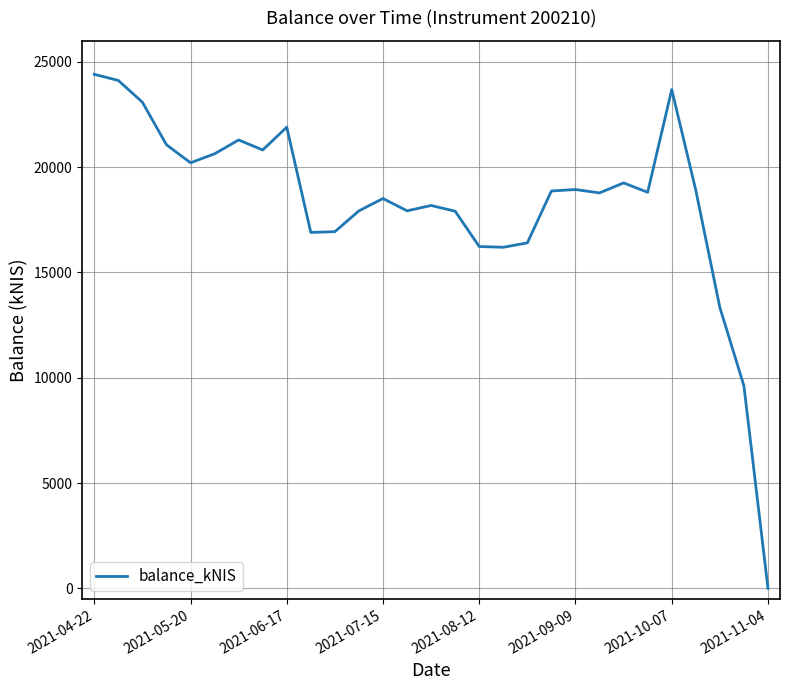

What is the difference between the maximum and minimum values?

24411.0